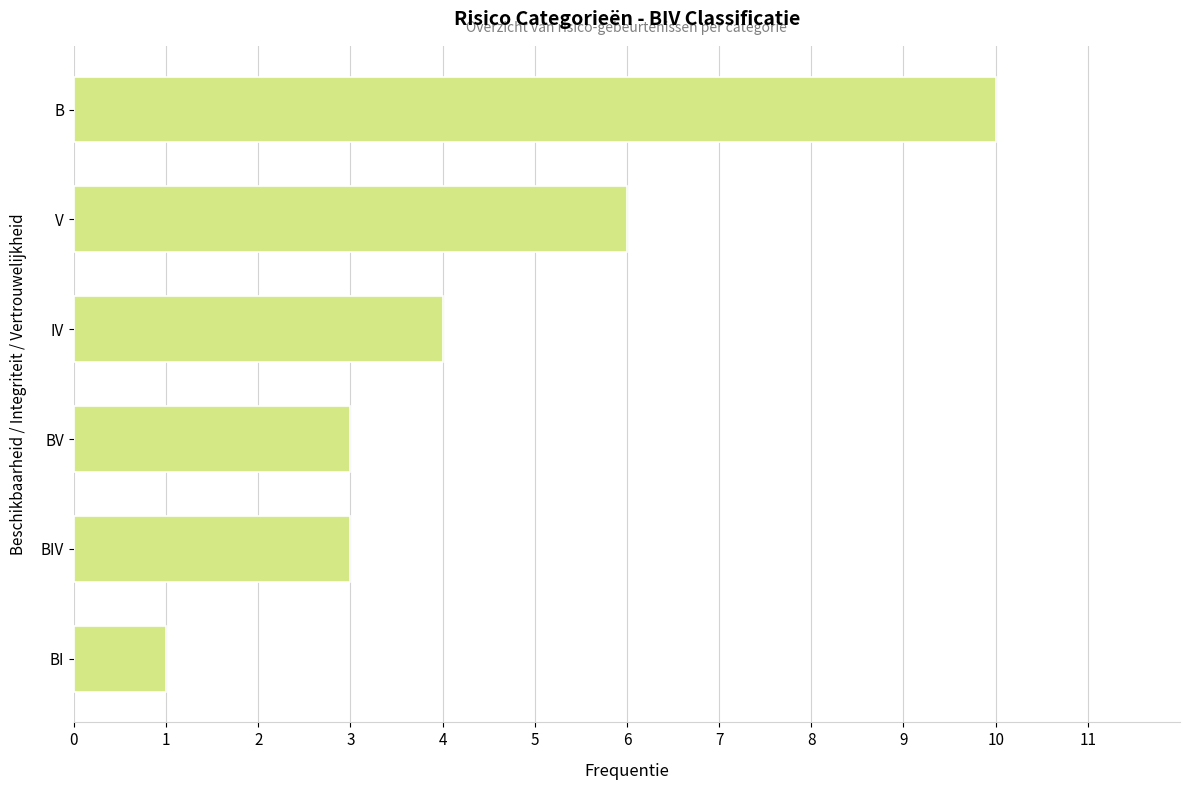

What is the sum of all values?

27